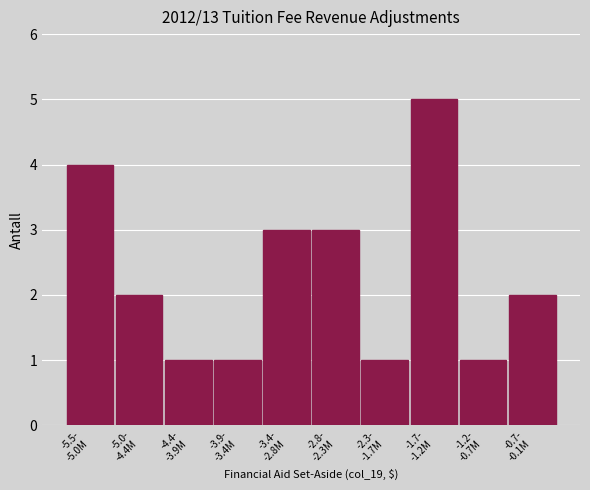

Reading left to right, transcribe all the data shown in this chart.

4	2	1	1	3	3	1	5	1	2